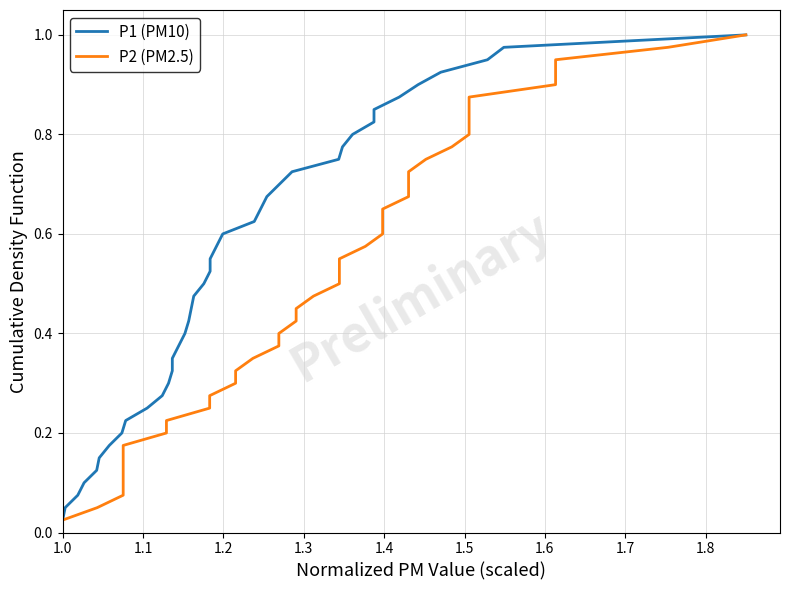

How many lines are shown in the chart?

2